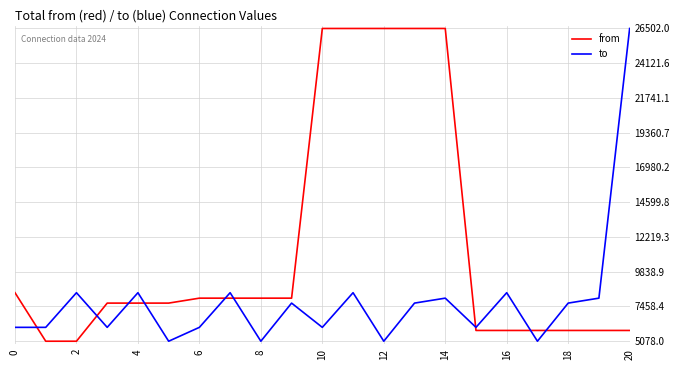

List the series in order of their overall mean, lowest first.

to, from